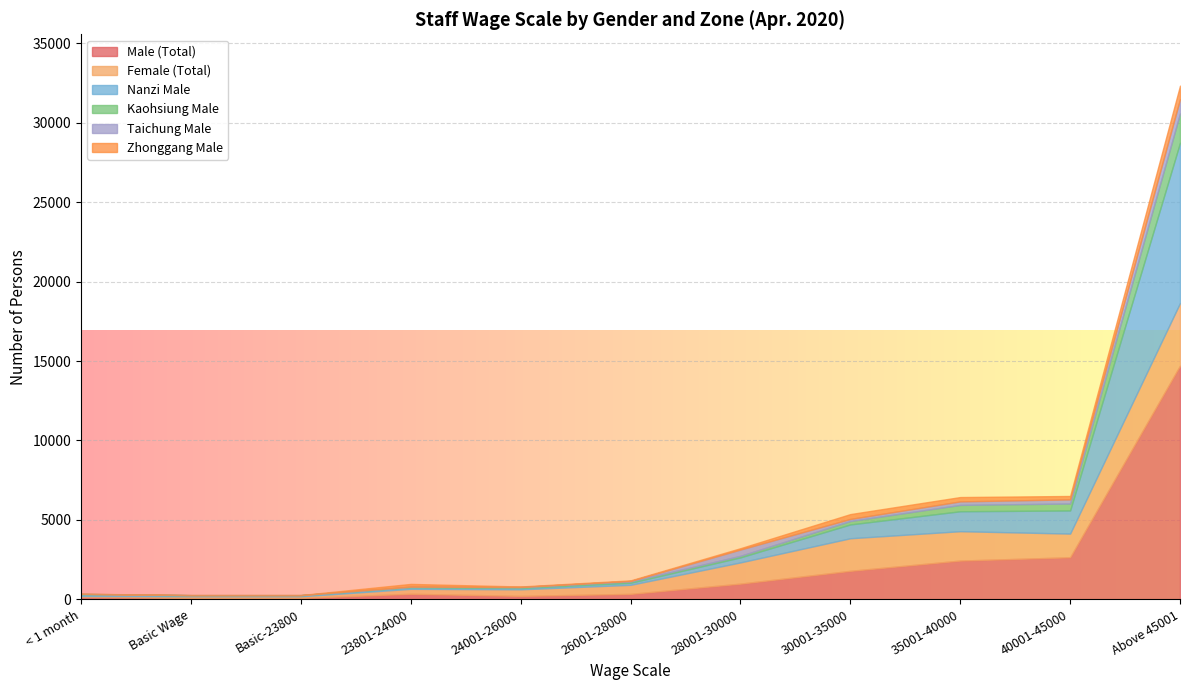

Rank the categories by Kaohsiung Male value from lowest to highest.

Basic Wage, Basic-23800, < 1 month, 23801-24000, 24001-26000, 26001-28000, 28001-30000, 30001-35000, 35001-40000, 40001-45000, Above 45001